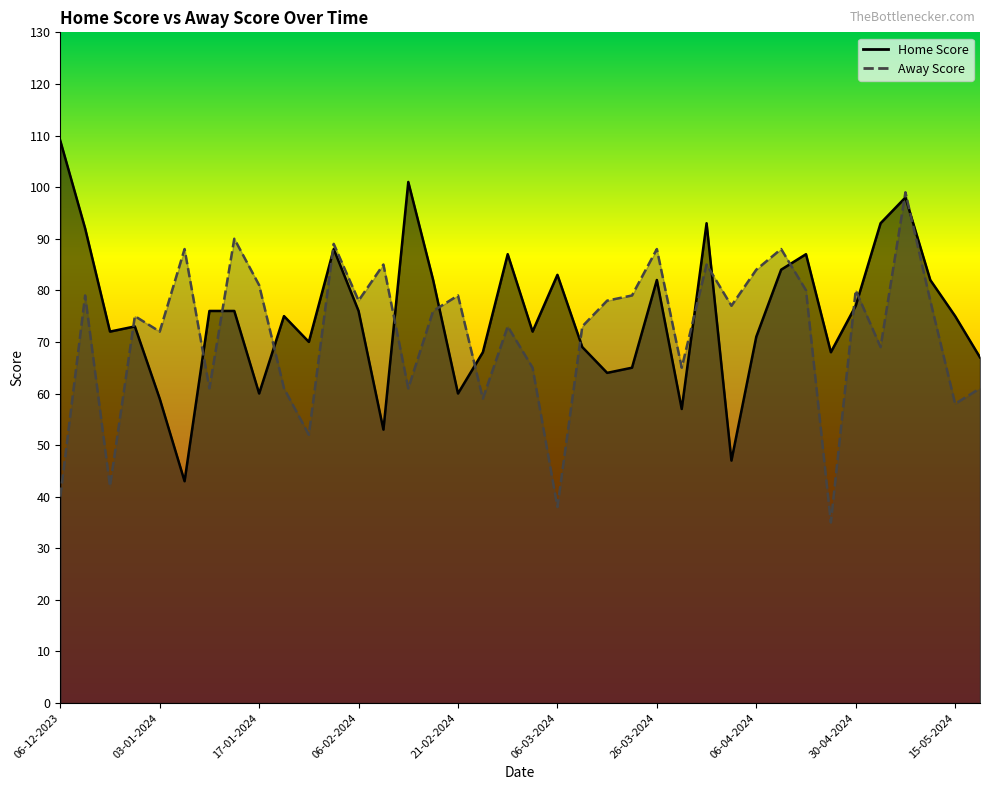

In Home Score, how many points are higher than both neighbors (excluding endpoints)?

10